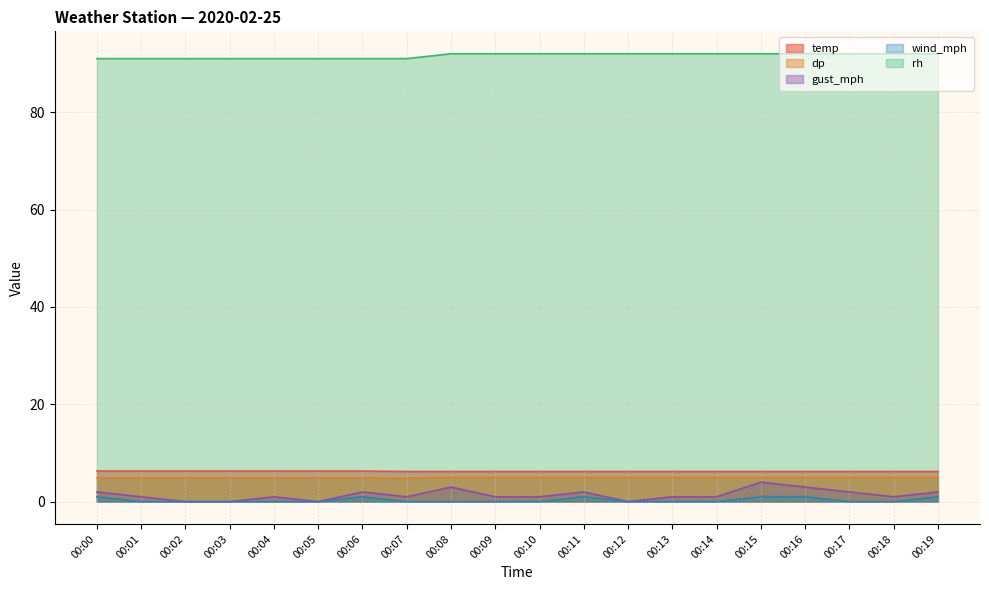

What is the spread (max minus min) of values at 00:19?

91.0